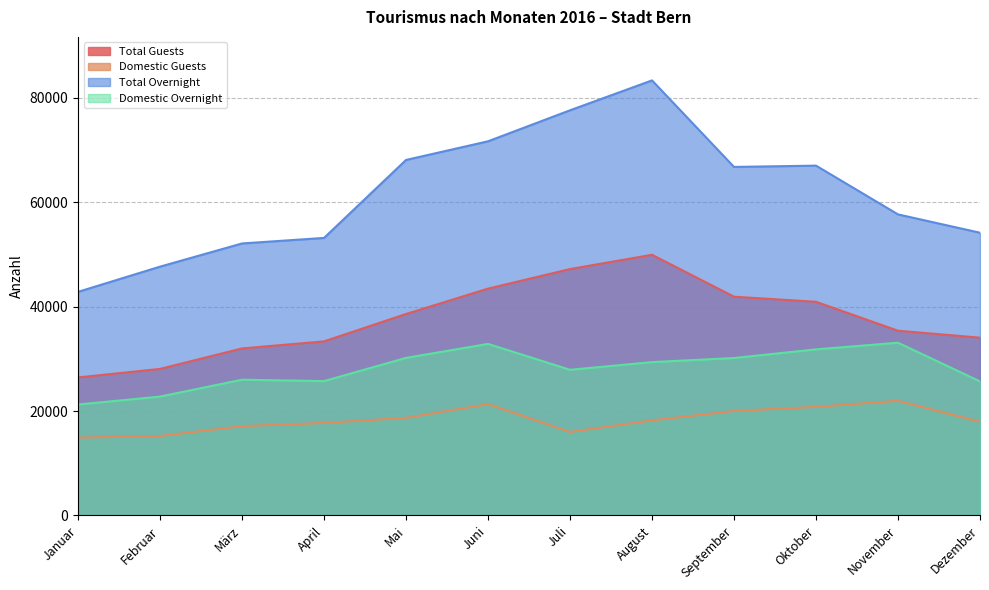

Rank the series by their average value, from lowest to highest.

Domestic Guests, Domestic Overnight, Total Guests, Total Overnight